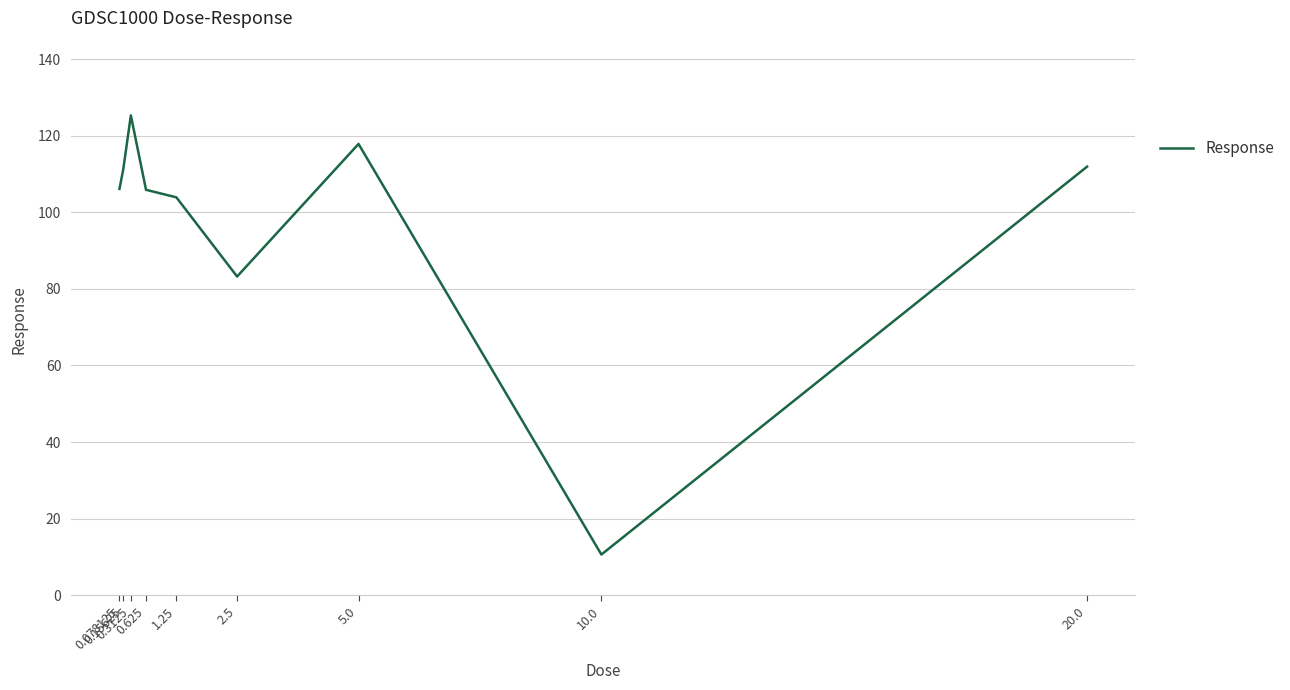

What is the smallest value displayed?

10.6